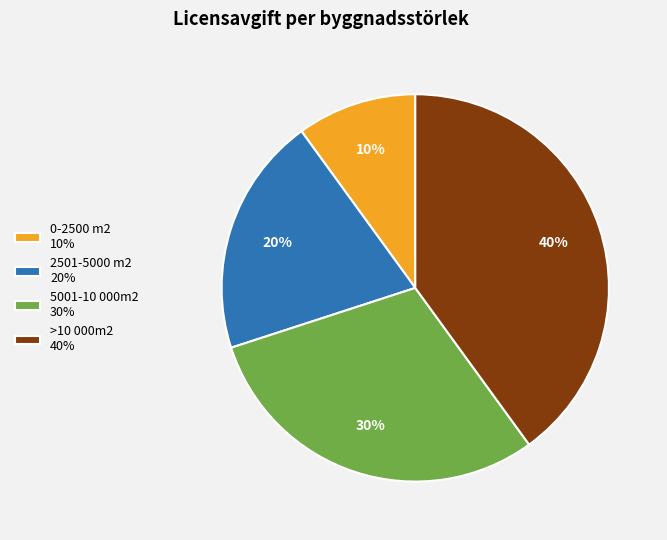

To the nearest percent, what percentage of the pie is 0-2500 m2?

10%